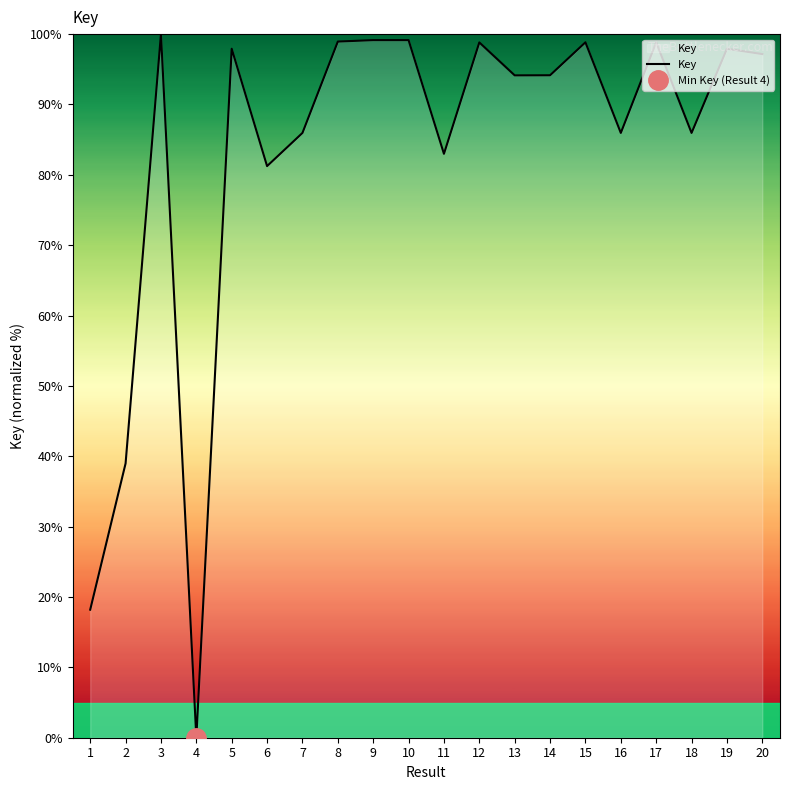

What is the average value?

82.7